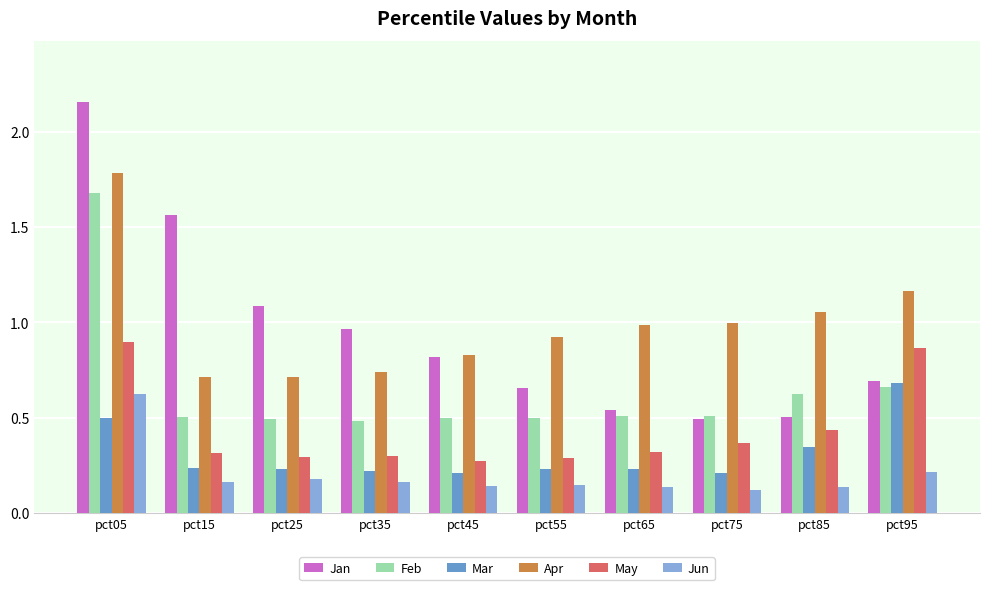

At which category is the sum across all series the highest?

pct05